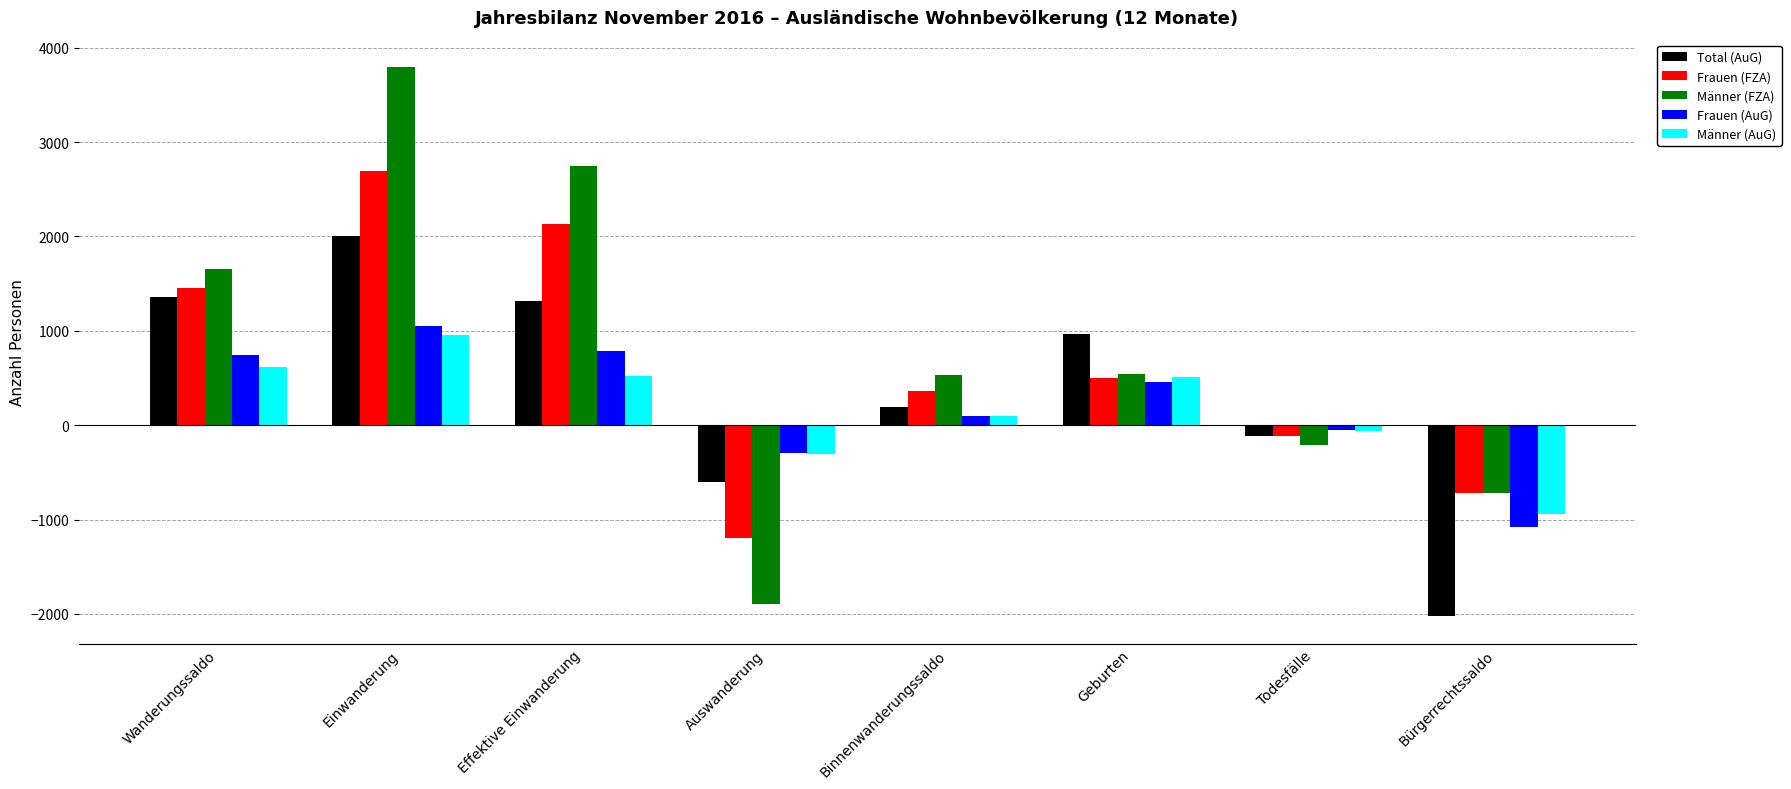

At which category is the sum across all series the highest?

Einwanderung